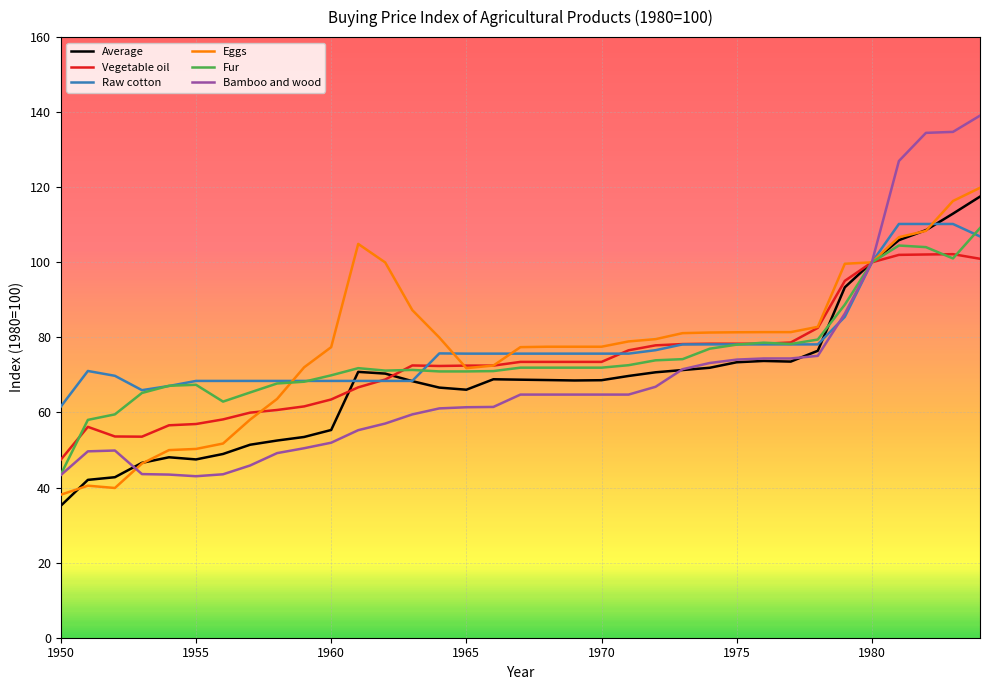

How many lines are shown in the chart?

6